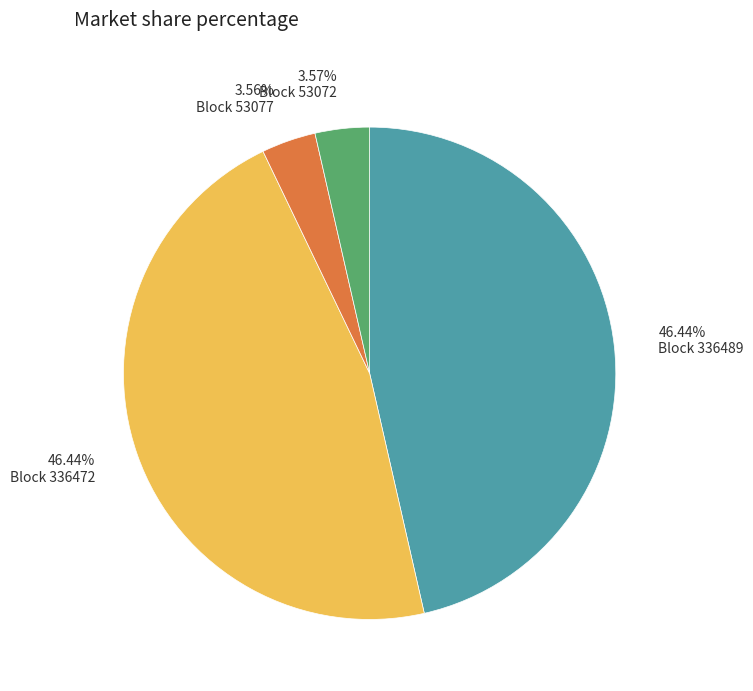

Is there any slice that represents more than half of the pie?

No